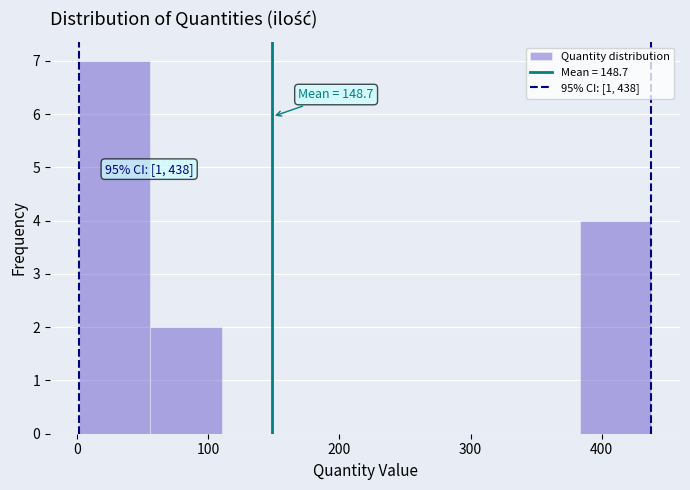

Which range on the x-axis has the tallest bar?

0 to 60